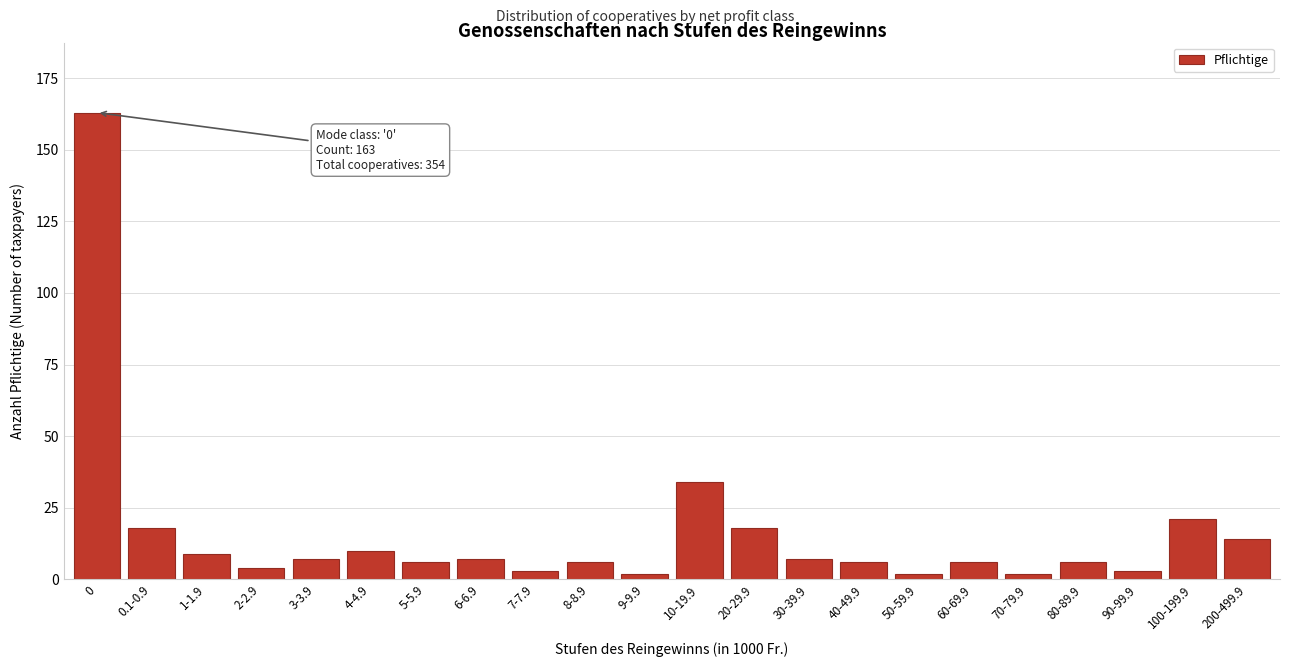

Reading left to right, what are all the values shown in this chart?

0=163	0.1-0.9=18	1-1.9=9	2-2.9=4	3-3.9=7	4-4.9=10	5-5.9=6	6-6.9=7	7-7.9=3	8-8.9=6	9-9.9=2	10-19.9=34	20-29.9=18	30-39.9=7	40-49.9=6	50-59.9=2	60-69.9=6	70-79.9=2	80-89.9=6	90-99.9=3	100-199.9=21	200-499.9=14